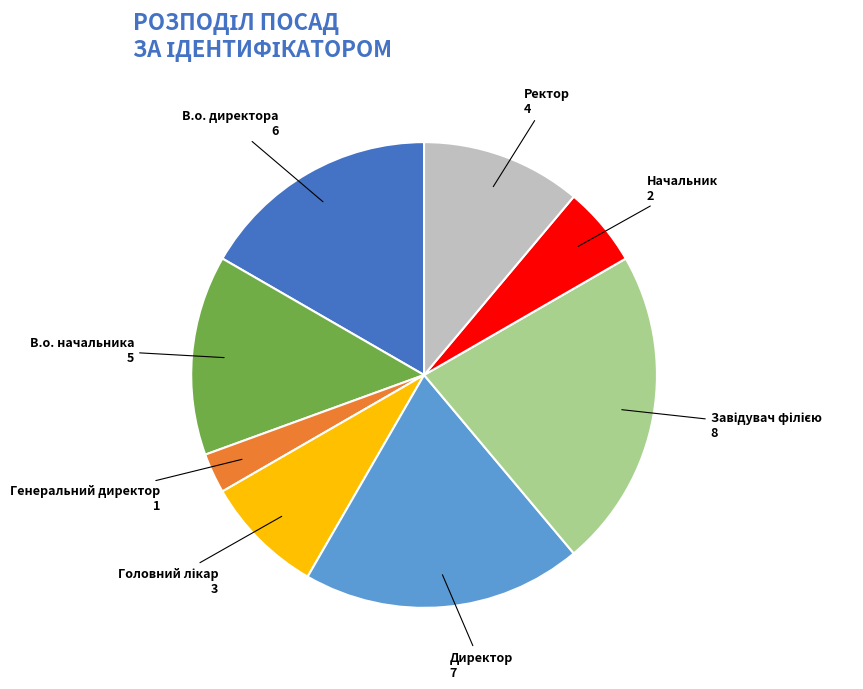

Does Генеральний директор account for over 50% of the chart?

No